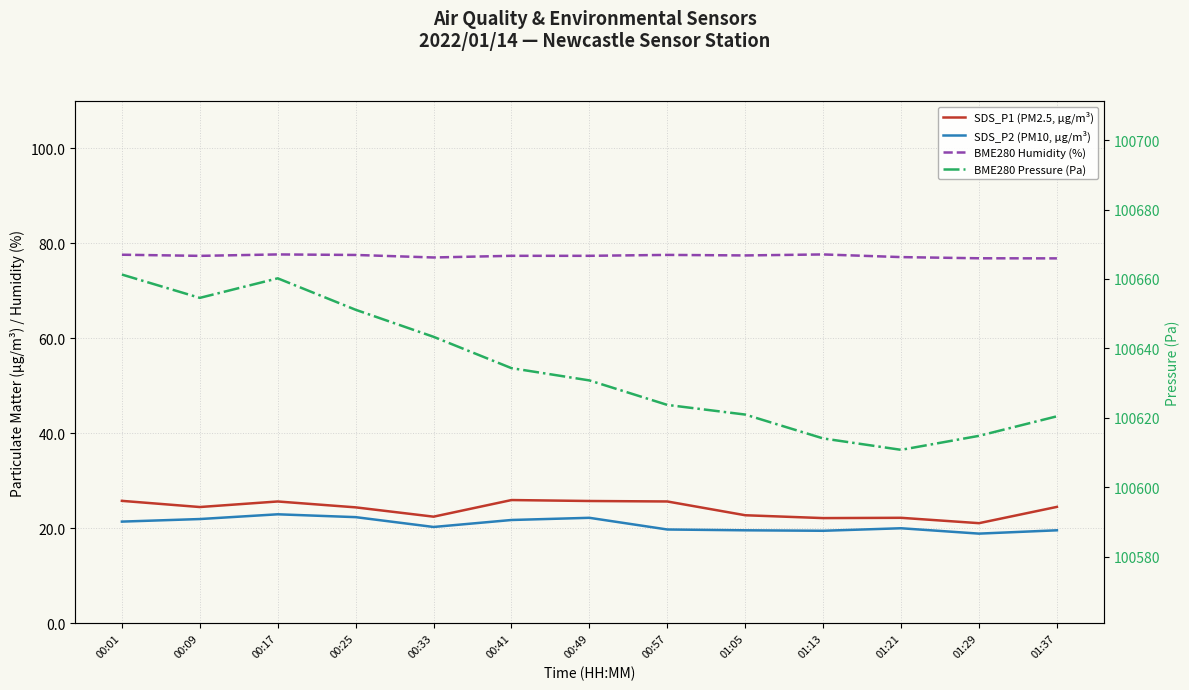

How many lines are shown in the chart?

4